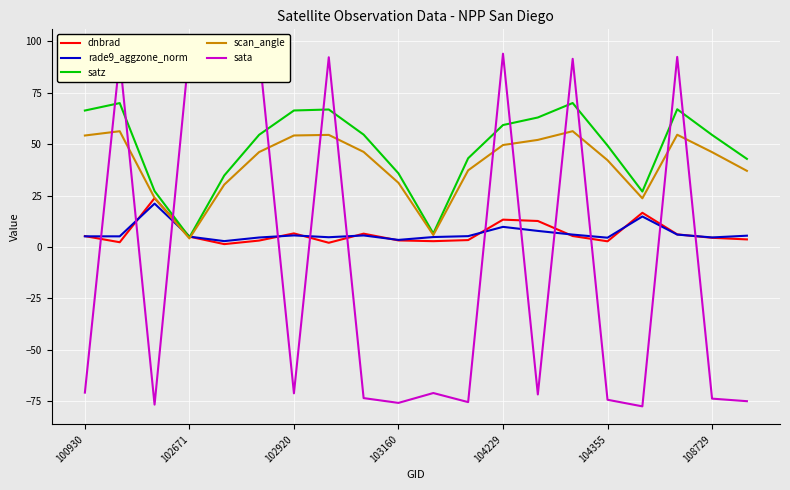

True or false: satz has a value of 49.4 at 104355.

True